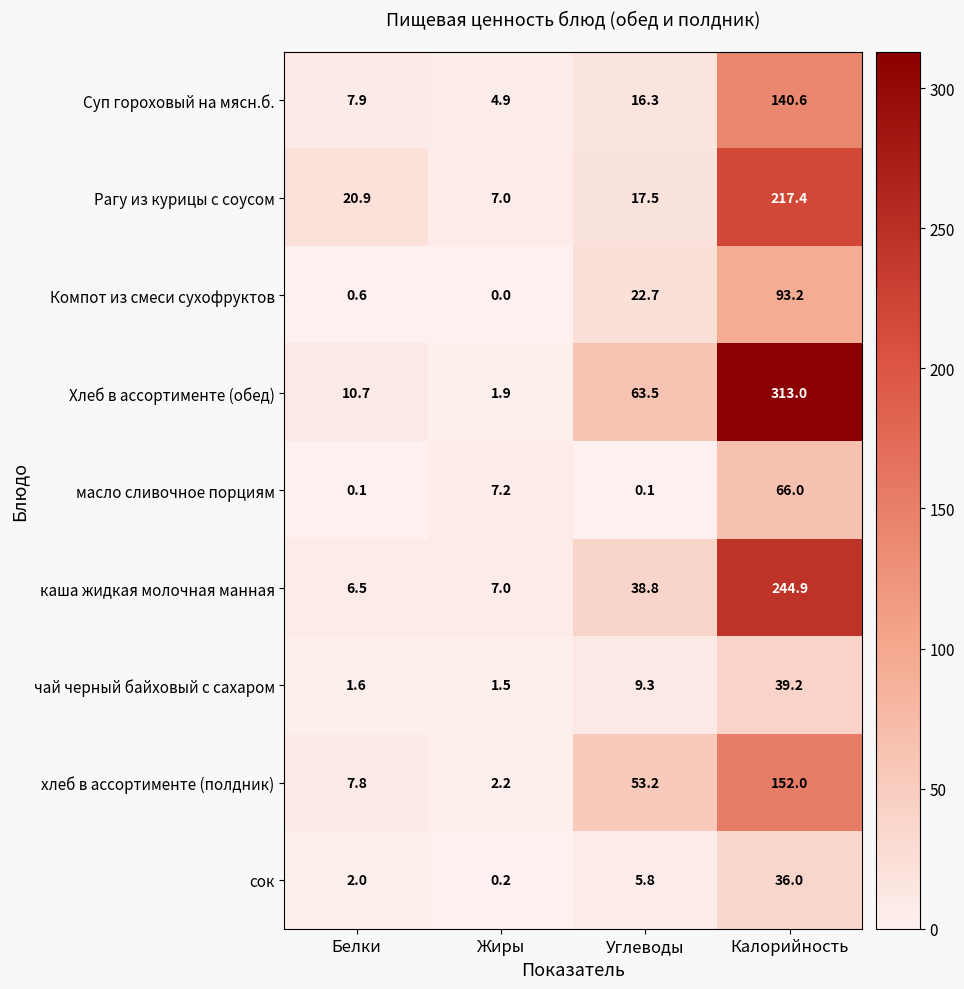

What is the difference between the maximum and minimum values in the масло сливочное порциям series?

65.9